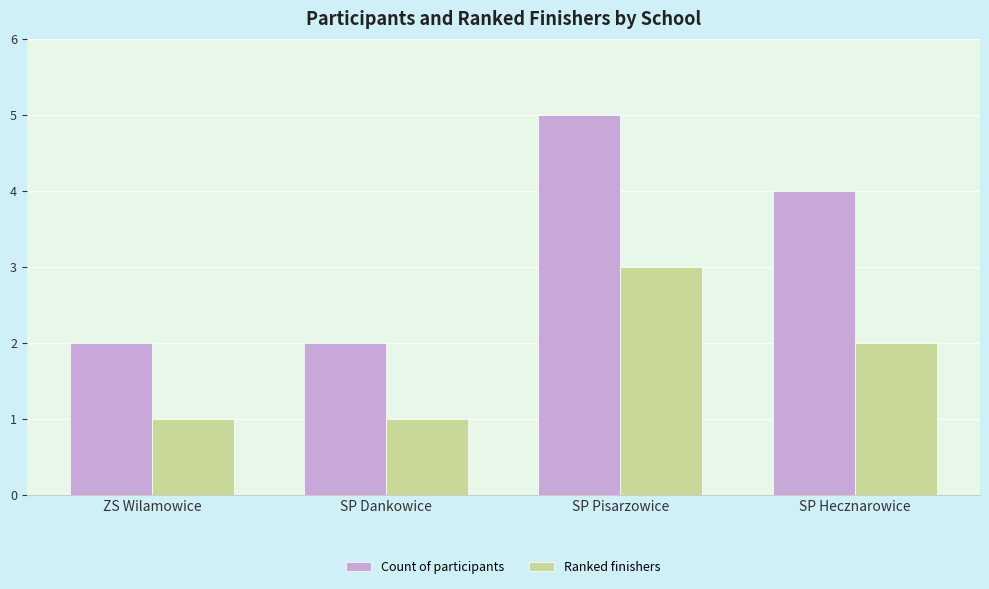

What is the difference between the highest and lowest values at SP Dankowice?

1